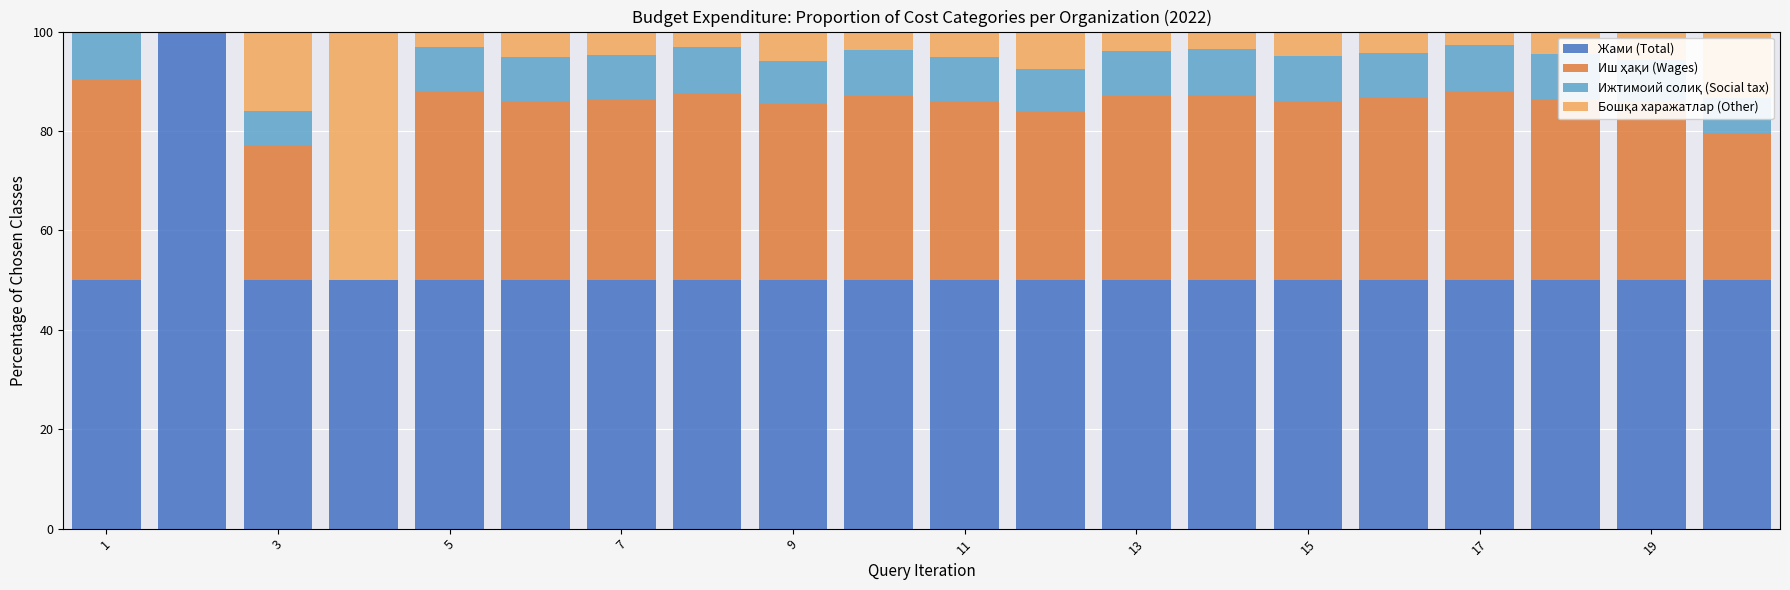

The Жами (Total) series shows 50.0 at 17. True or false?

True